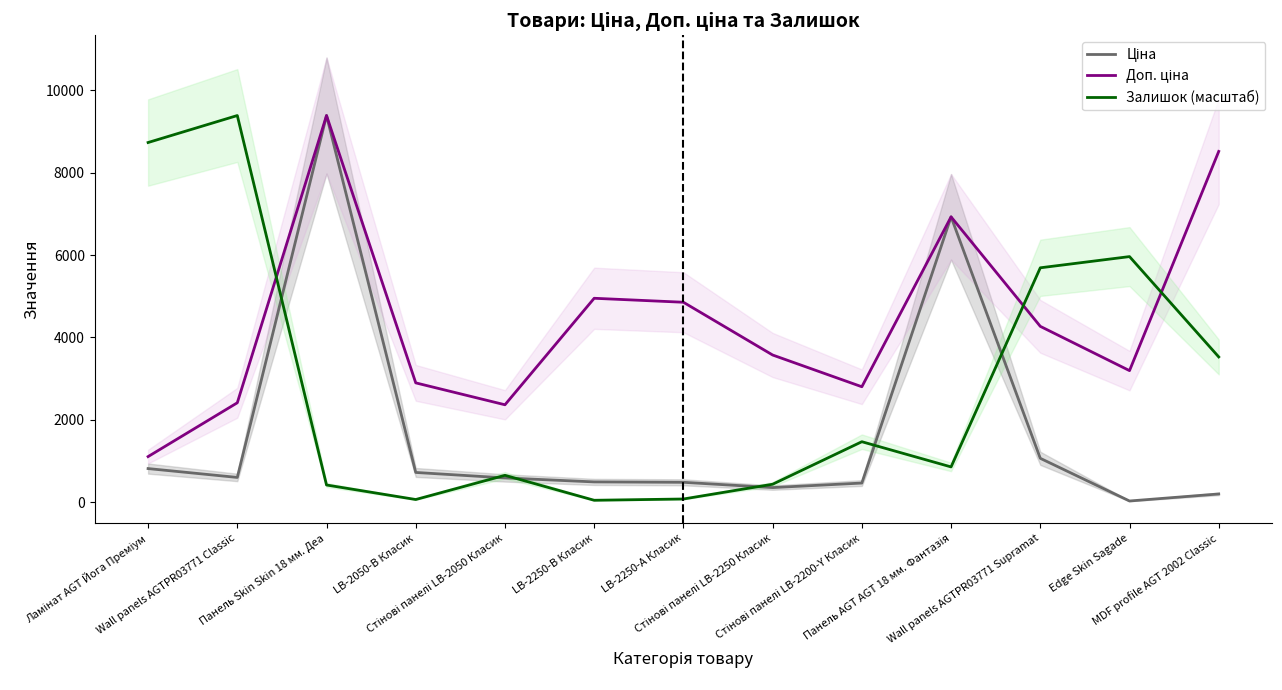

Which category has the lowest value in the Ціна series?

Edge Skin Sagade